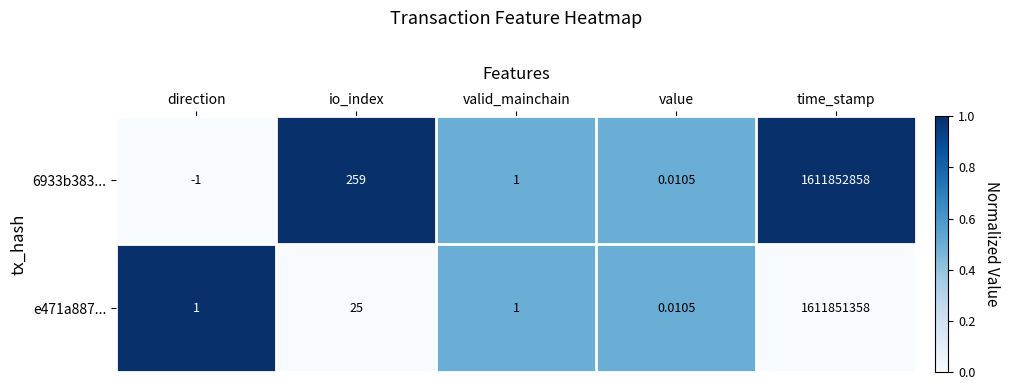

Rank the series by their average value, from lowest to highest.

e471a887..., 6933b383...